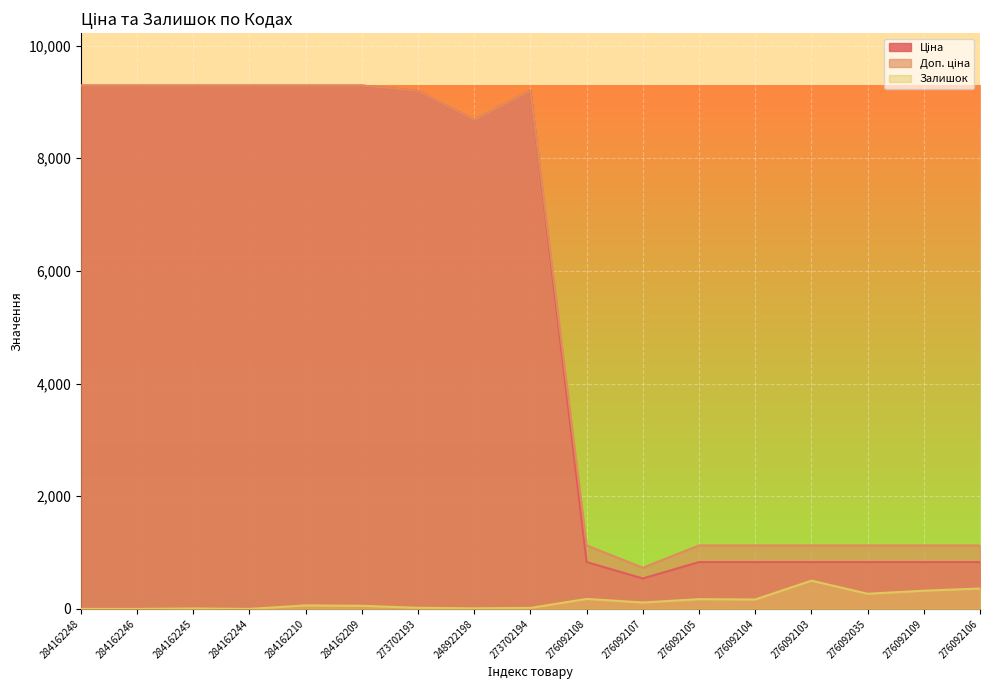

True or false: Доп. ціна has more than 0 interior local peaks.

True